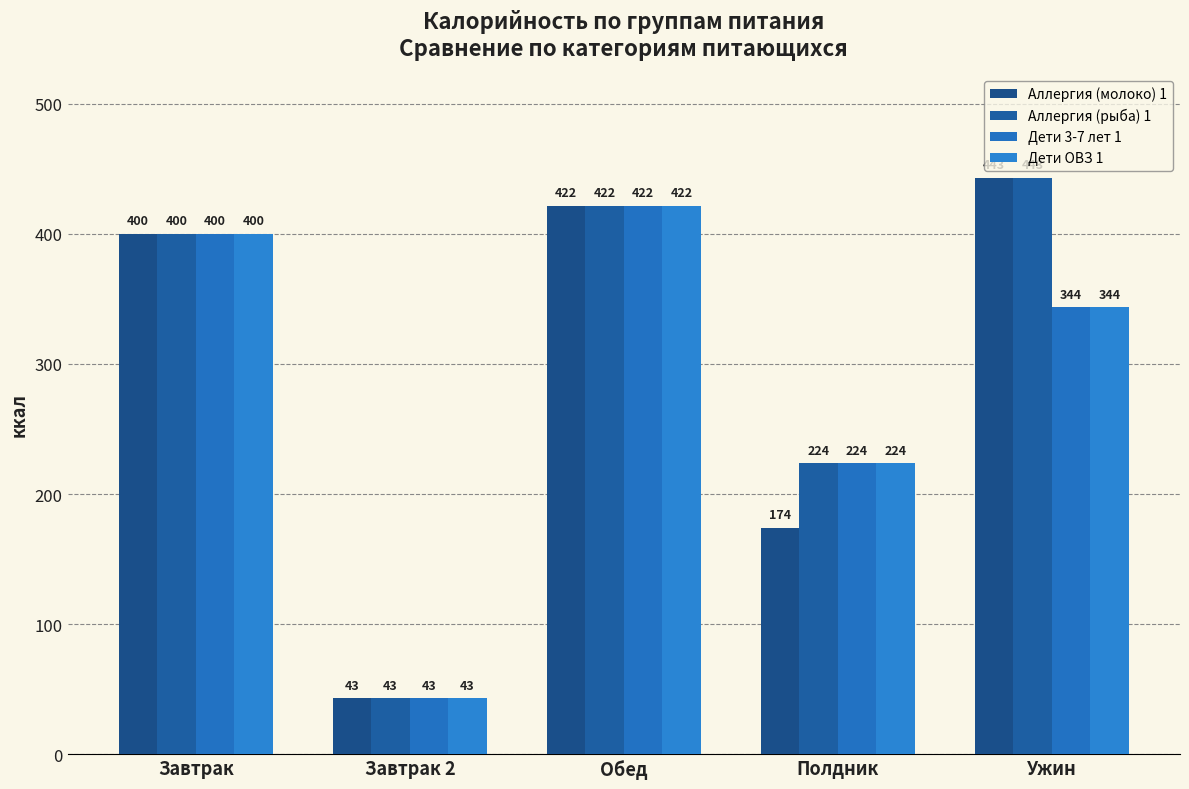

Where does the Дети 3-7 лет 1 series first go above 343?

Завтрак